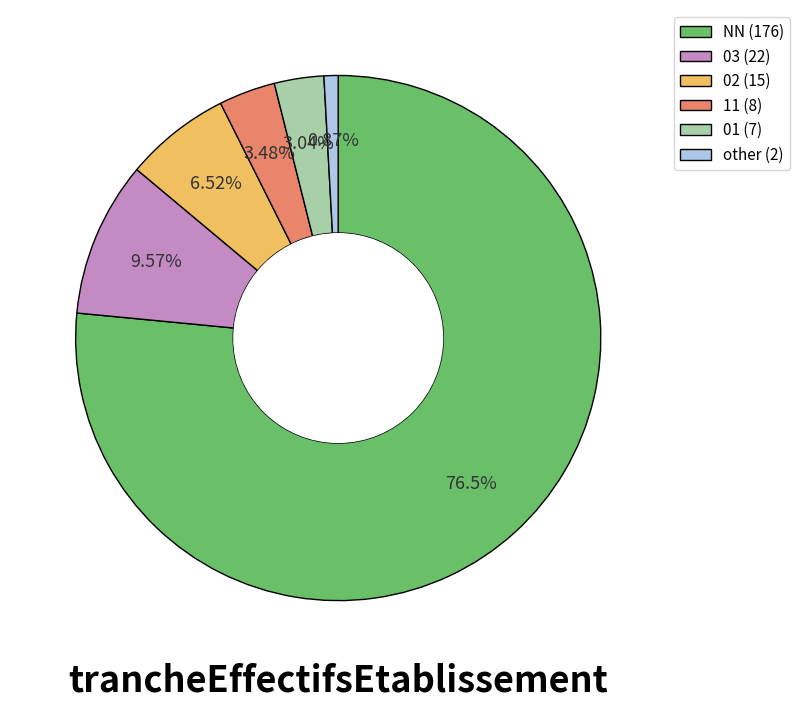

The 03 slice represents 1% of the pie. True or false?

False